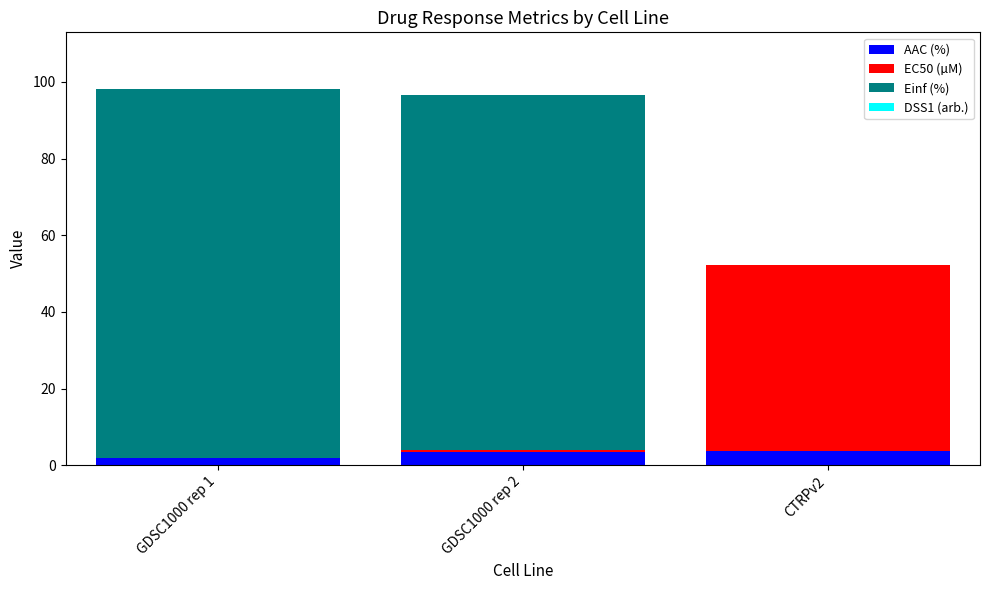

What is the sum of all AAC (%) values?

9.0